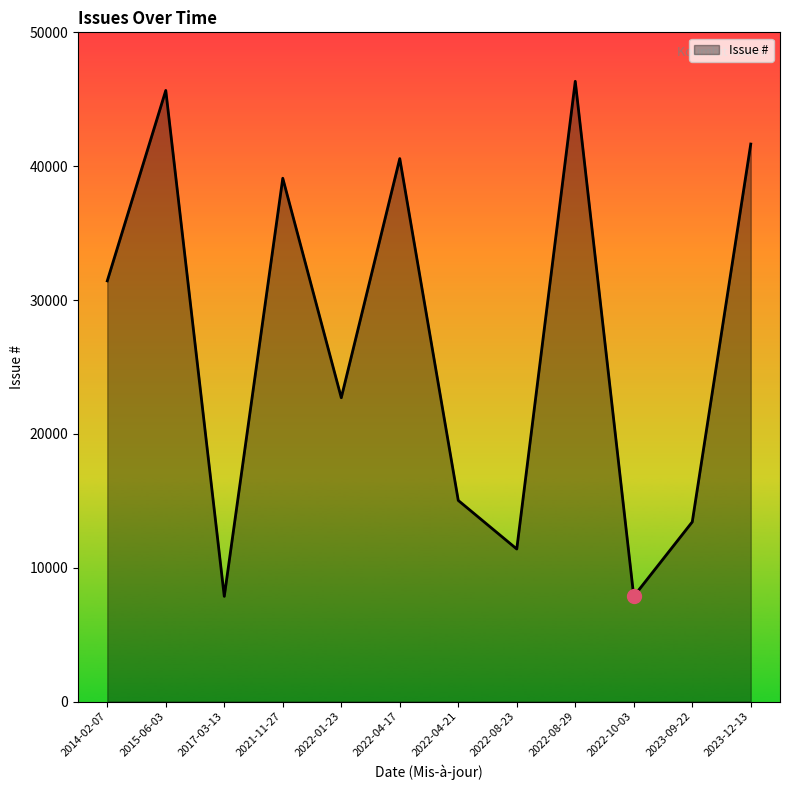

How many values are below 31431?

6